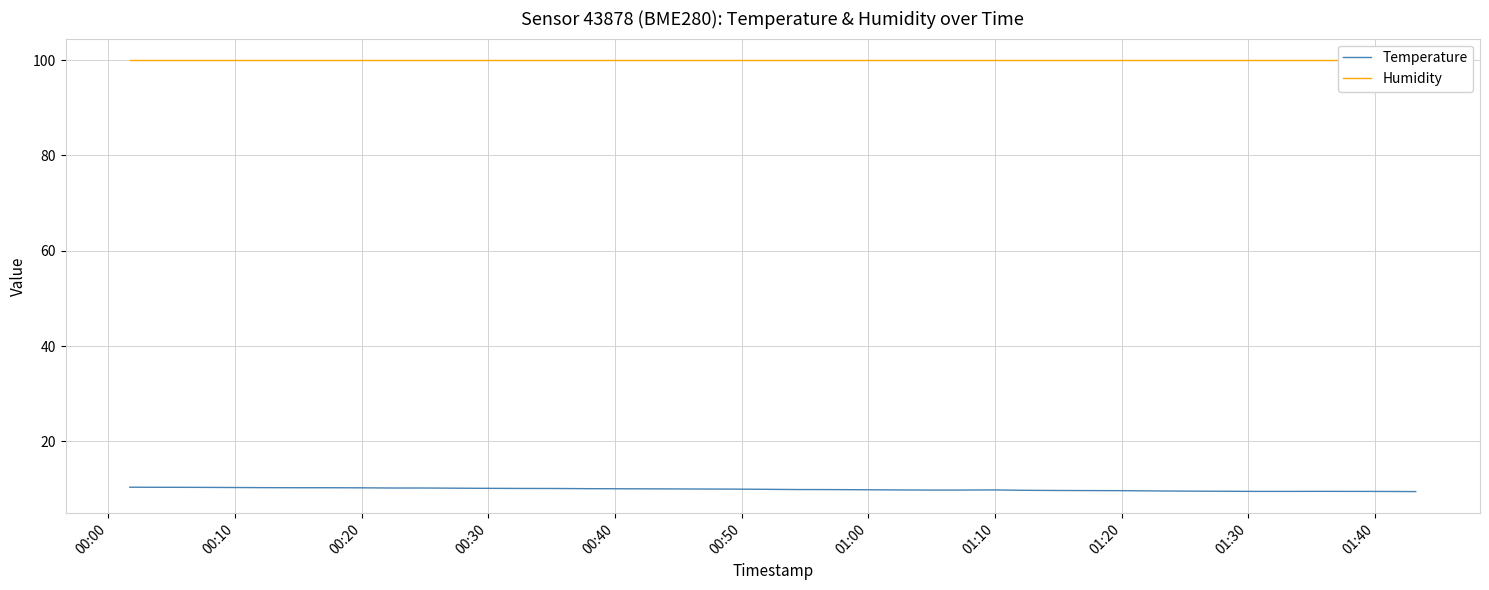

List the series in order of their peak value, highest first.

Humidity, Temperature